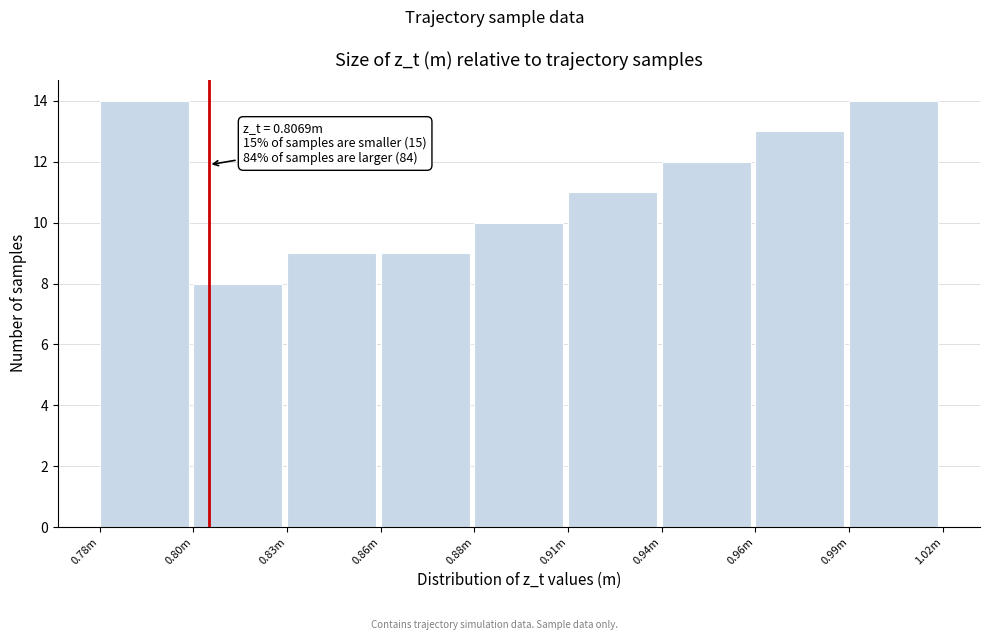

Reading left to right, transcribe all the data shown in this chart.

0.78m=14	0.80m=8	0.83m=9	0.86m=9	0.88m=10	0.91m=11	0.94m=12	0.96m=13	0.99m=14